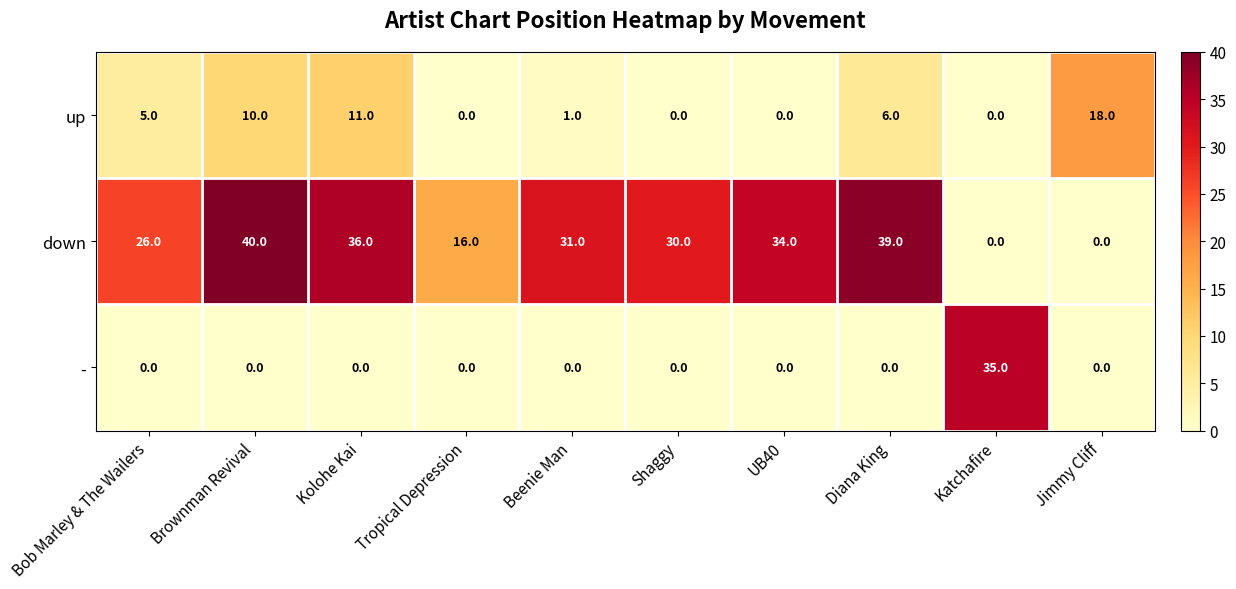

Which series changed the most between Brownman Revival and Kolohe Kai?

down